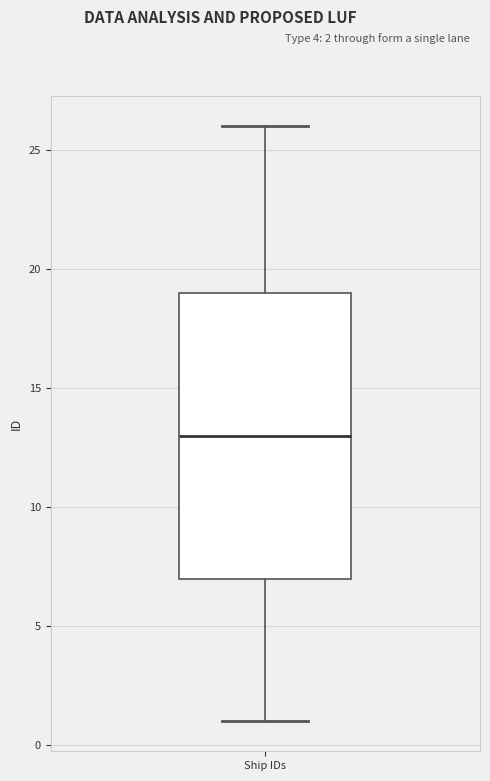

Where does the lower whisker of the box for Ship IDs end on the y-axis? The values are not printed on the chart, so give them approximately, as read against the axis.

1